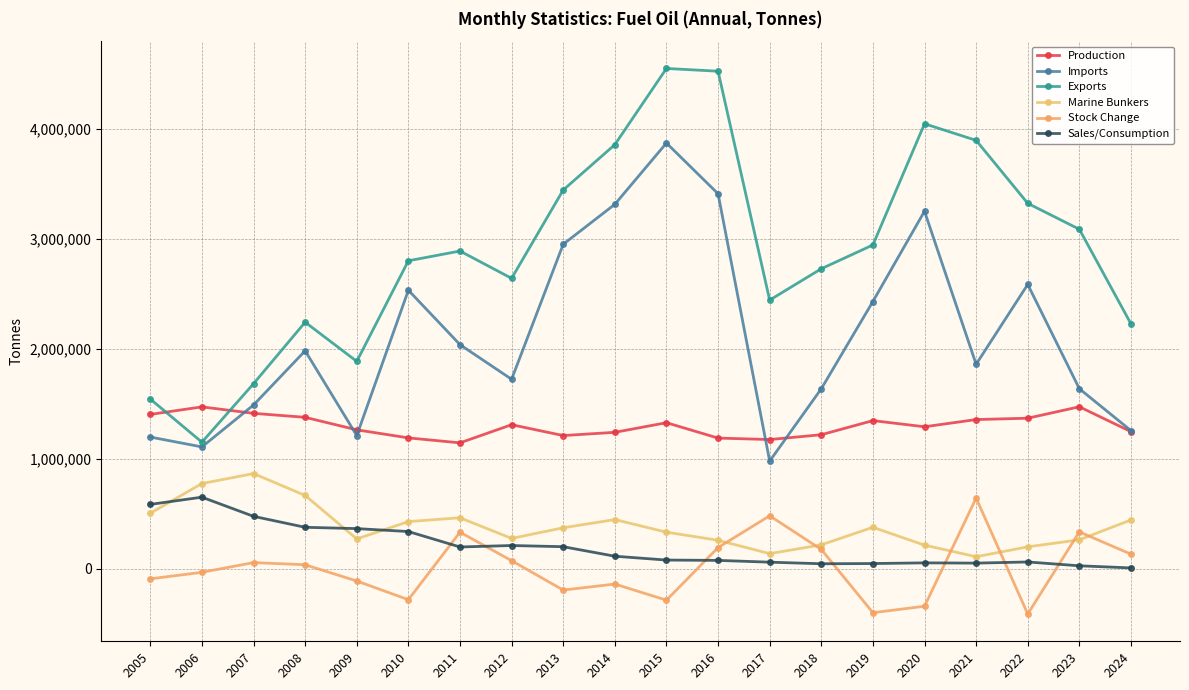

Count the number of categories in the chart.

20